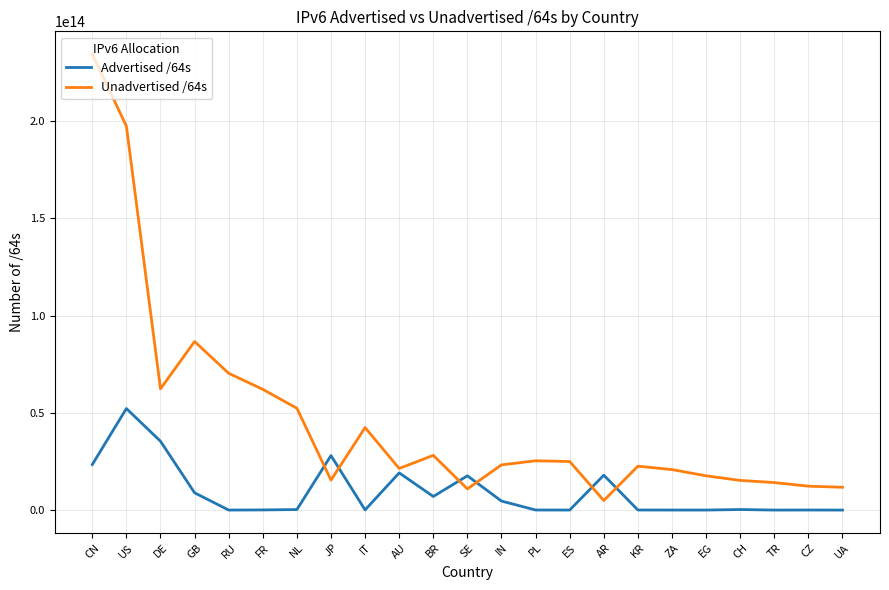

Is the value of Advertised /64s at NL greater than the value of Unadvertised /64s at RU?

No